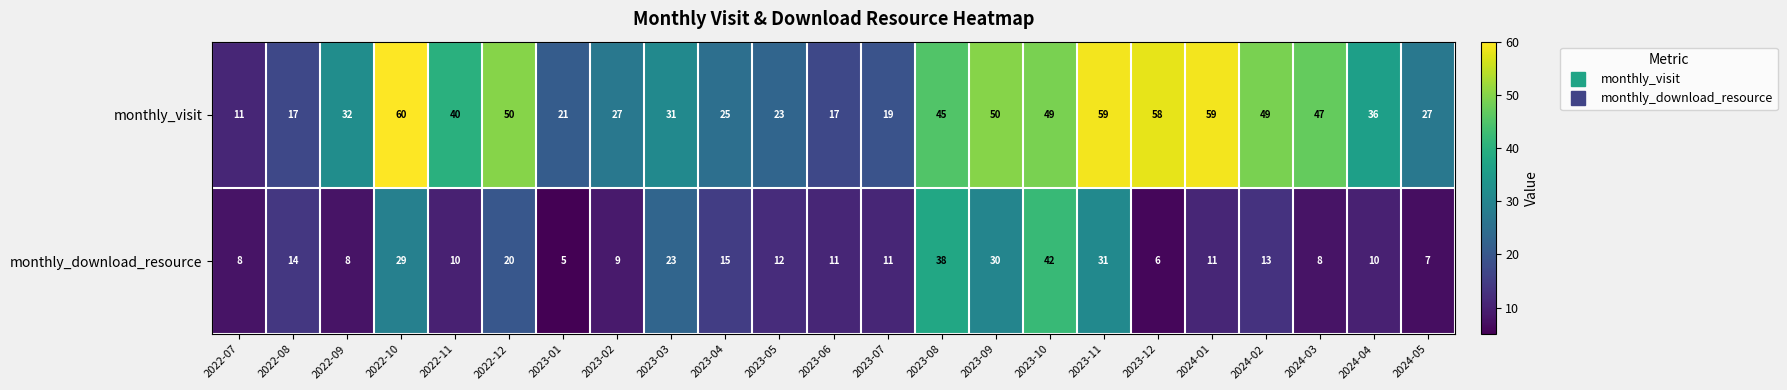

Which series changed the most between 2022-09 and 2023-03?

monthly_download_resource